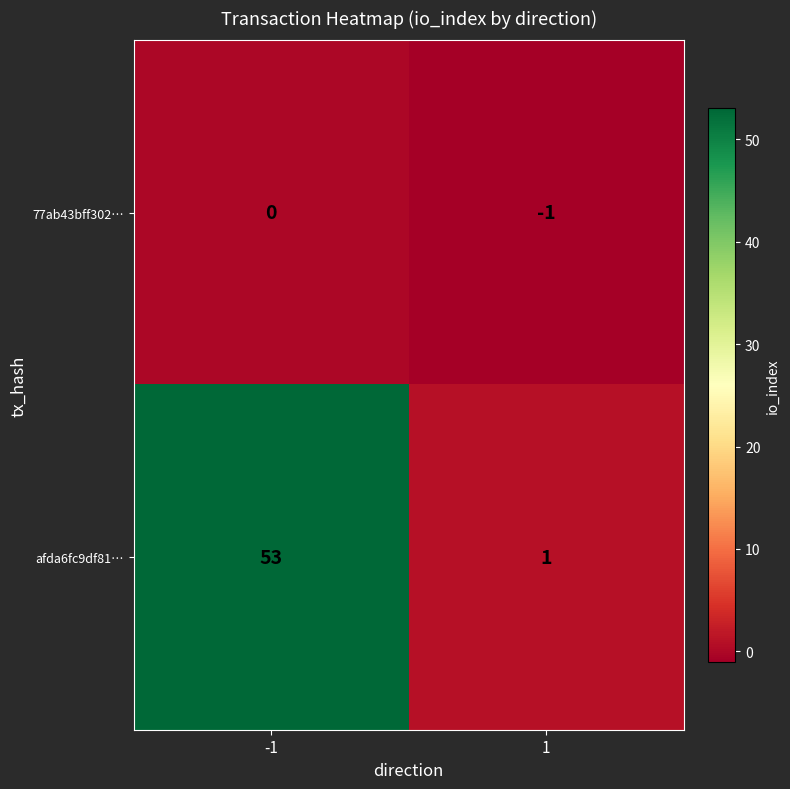

Which series changed the most between -1 and 1?

afda6fc9df81…